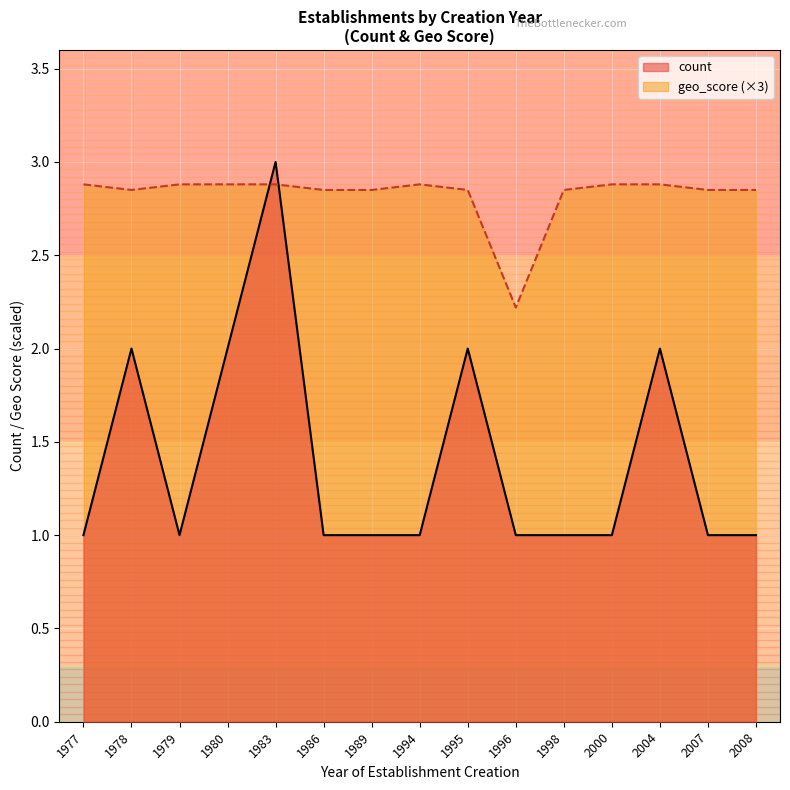

How many series are shown in this chart?

2